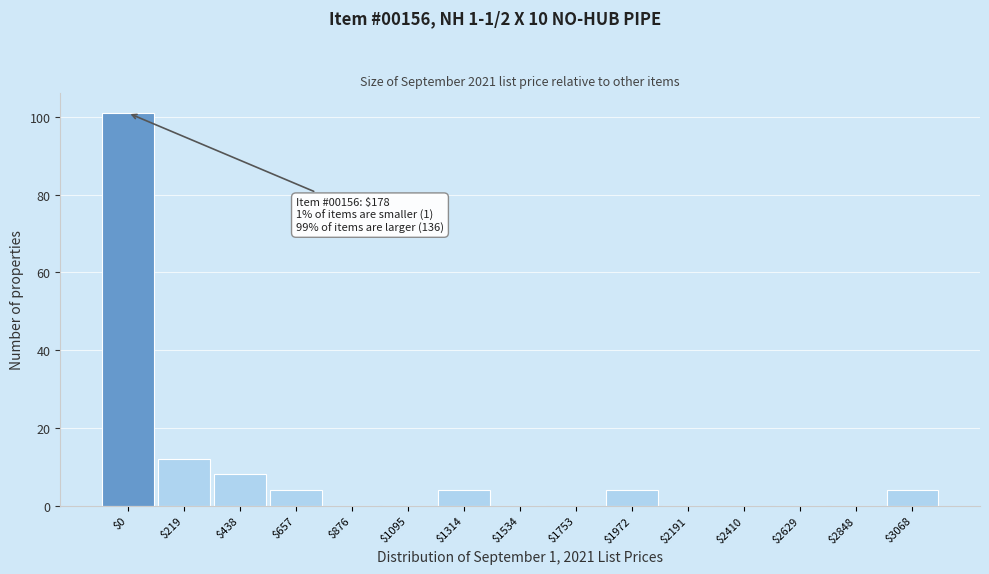

The chart shows a value of 61 at $1534. True or false?

False